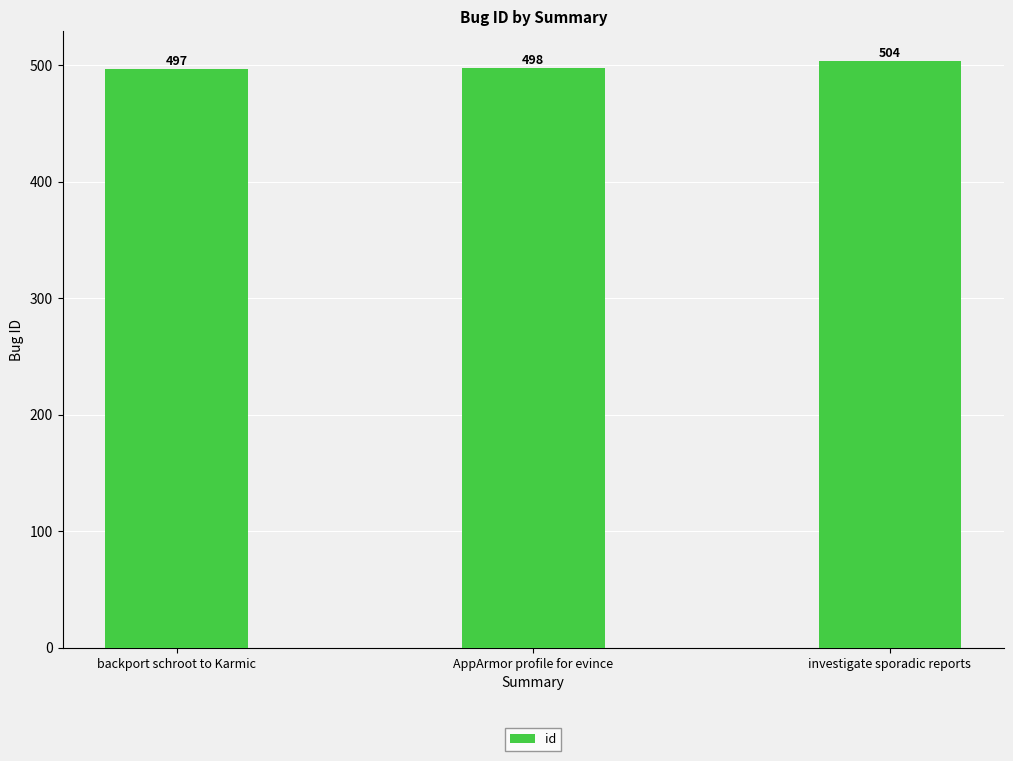

List the labels in order of value, largest first.

investigate sporadic reports, AppArmor profile for evince, backport schroot to Karmic